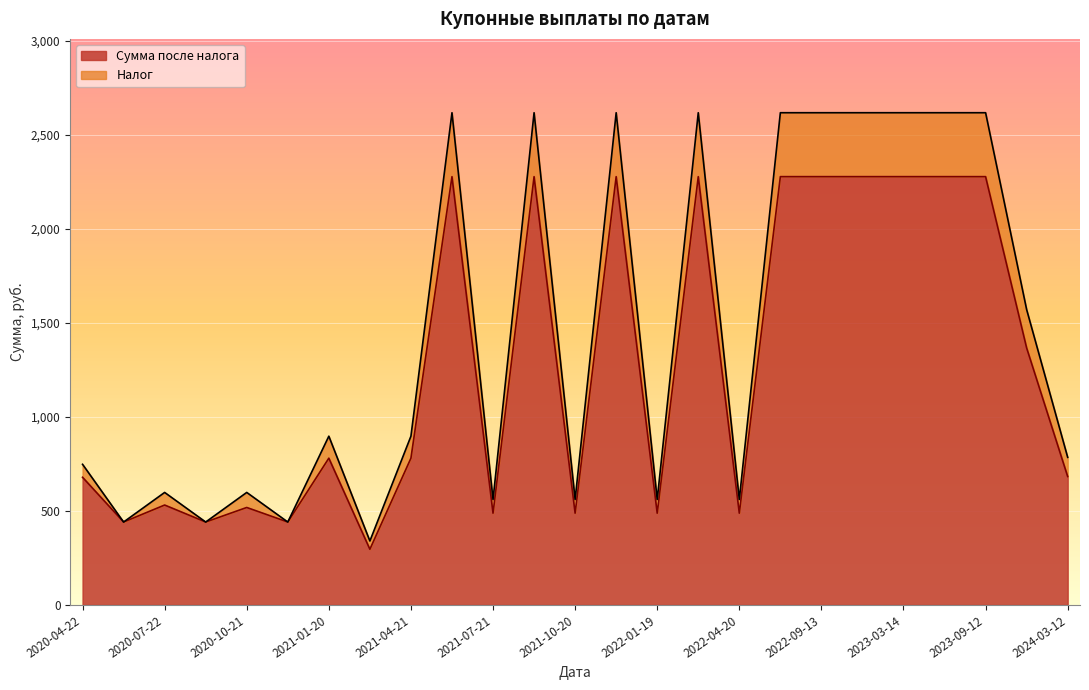

Which series changed the most between 2020-04-25 and 2024-03-12?

Налог